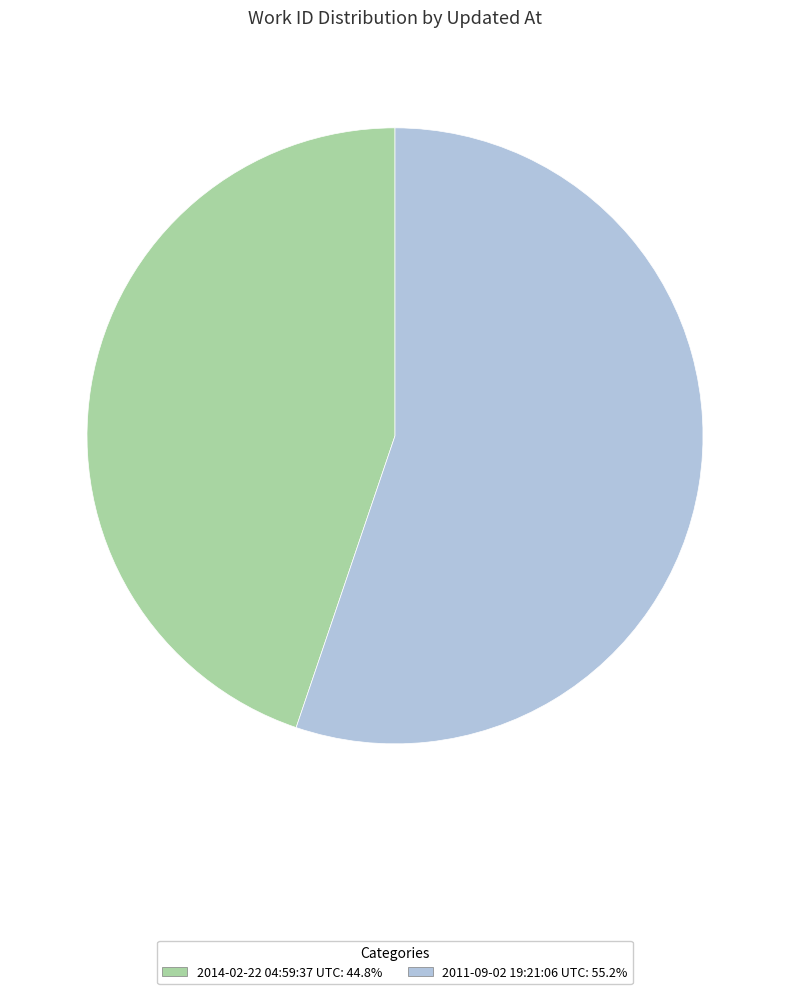

Is there a majority slice in this chart?

Yes